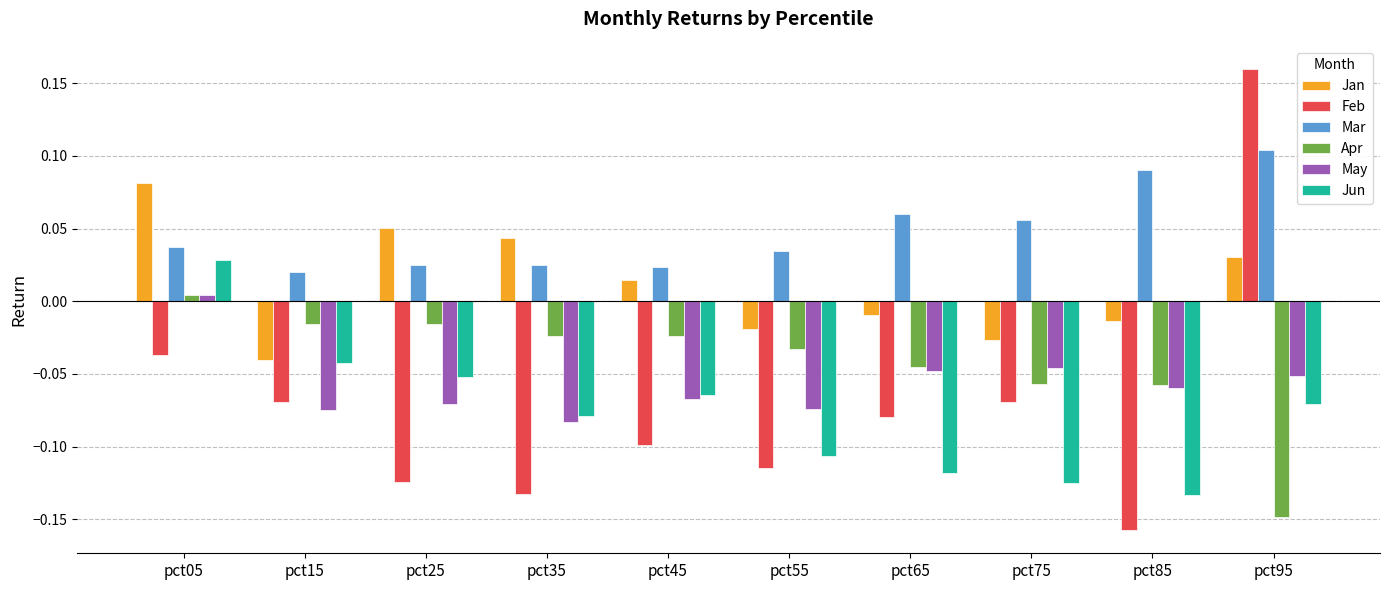

What is the total value across all series at pct55?

-0.3